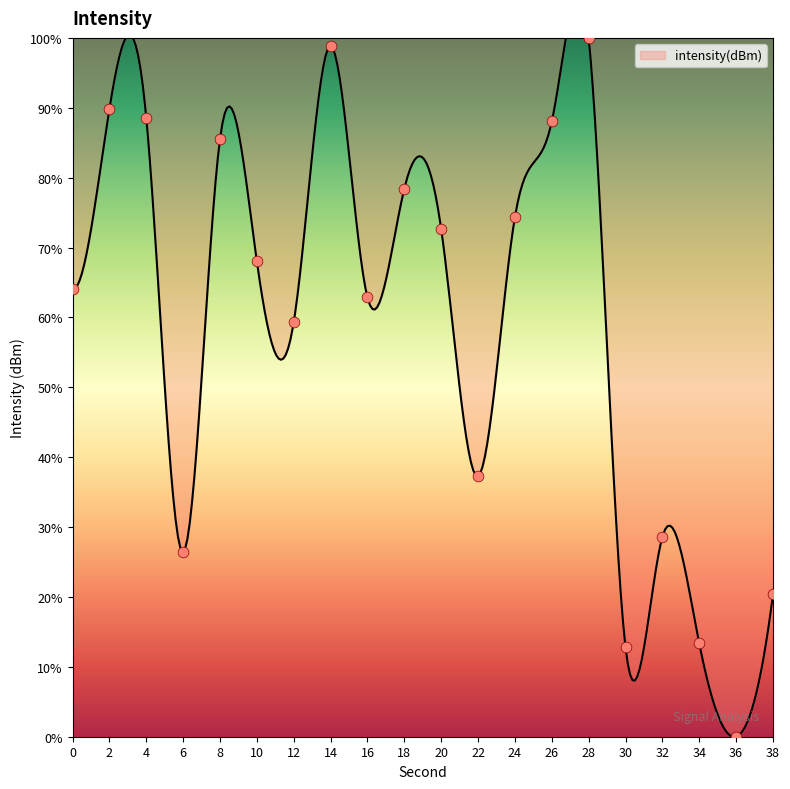

Which has a higher value, 10 or 4?

4